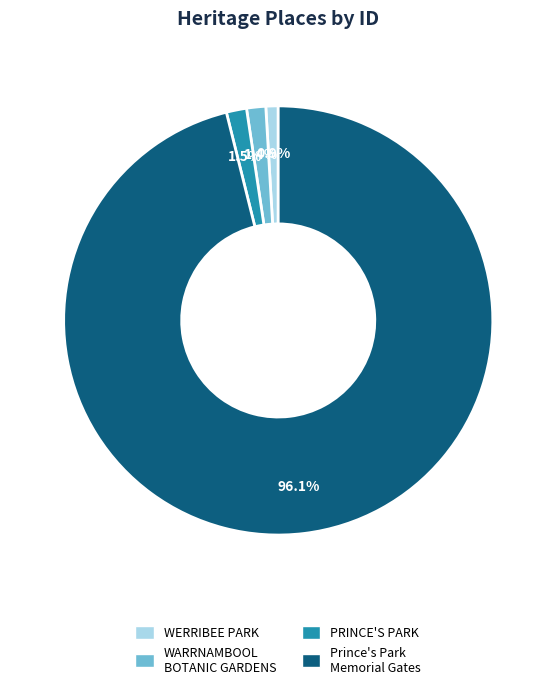

To the nearest percent, what is the difference between the largest and smallest slice percentages?

95%